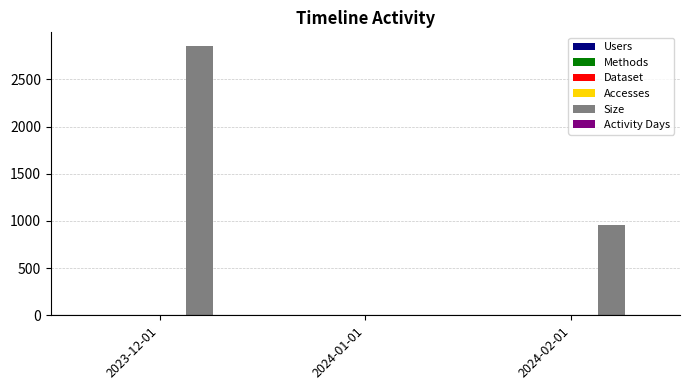

Count the number of data series in this chart.

6